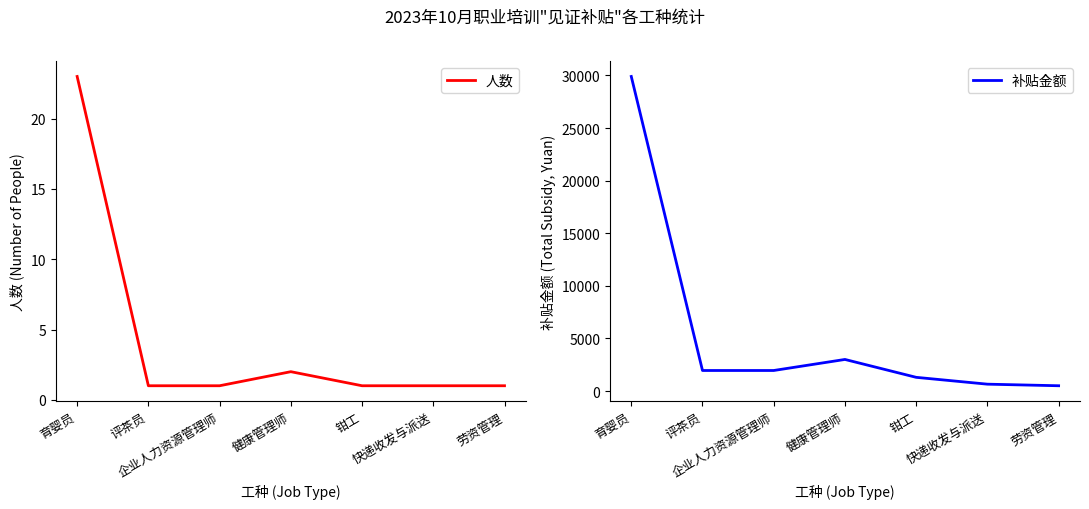

True or false: 补贴金额 has a value of 1950 at 企业人力资源管理师.

True